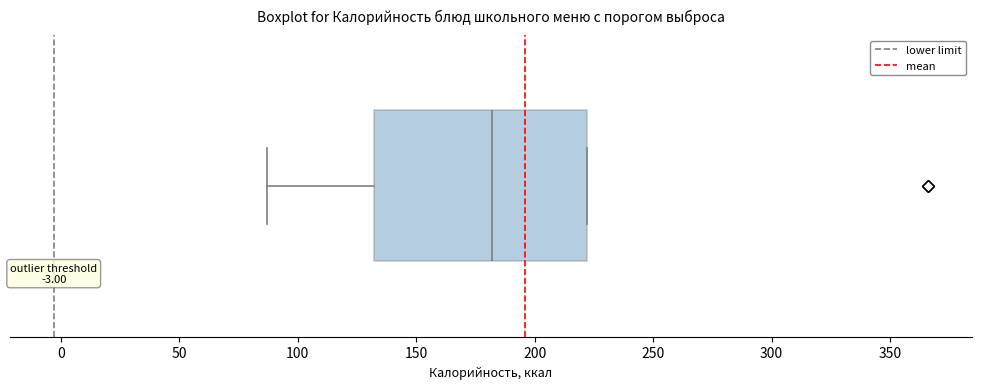

Read this box plot against the x-axis: the position of the median line, the range covered by the box, and the ends of both whiskers. The values are not printed on the chart, so give them approximately, as read against the axis.

median 180, box 130 to 220, whiskers 85 to 220